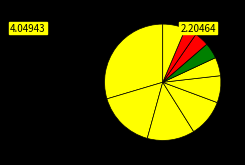

How many segments does this pie chart have?

10